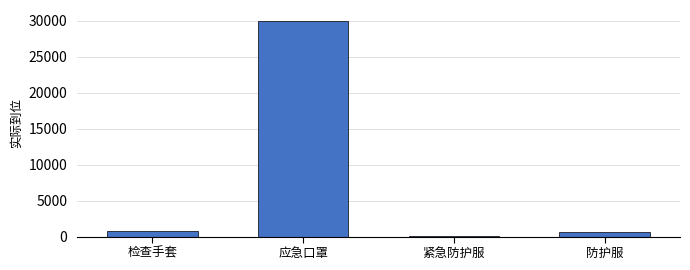

What is the maximum value shown in the chart?

30000